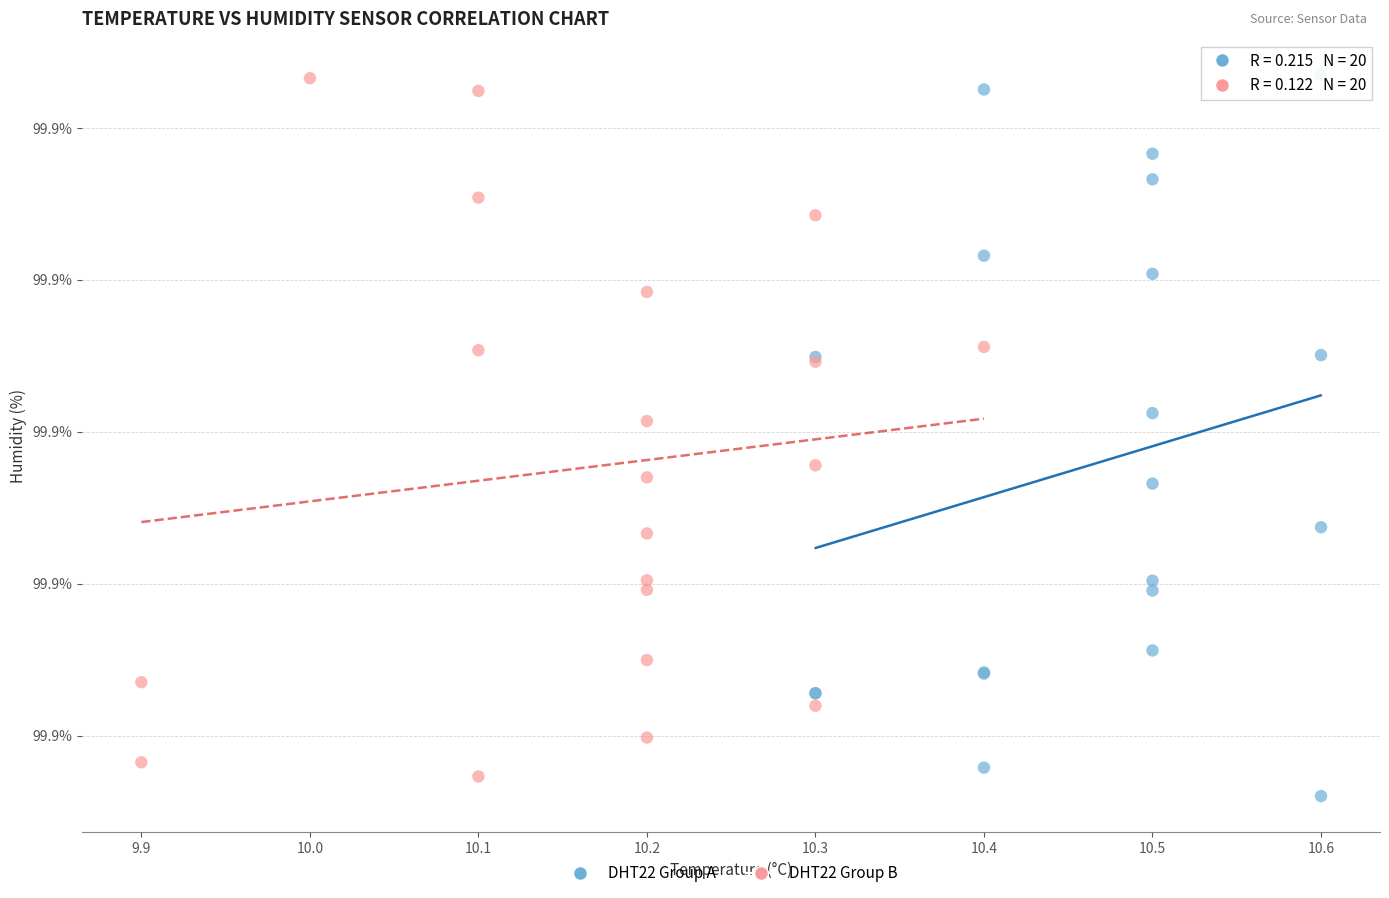

Which series has the largest Y range (max minus min)?

DHT22 Group A